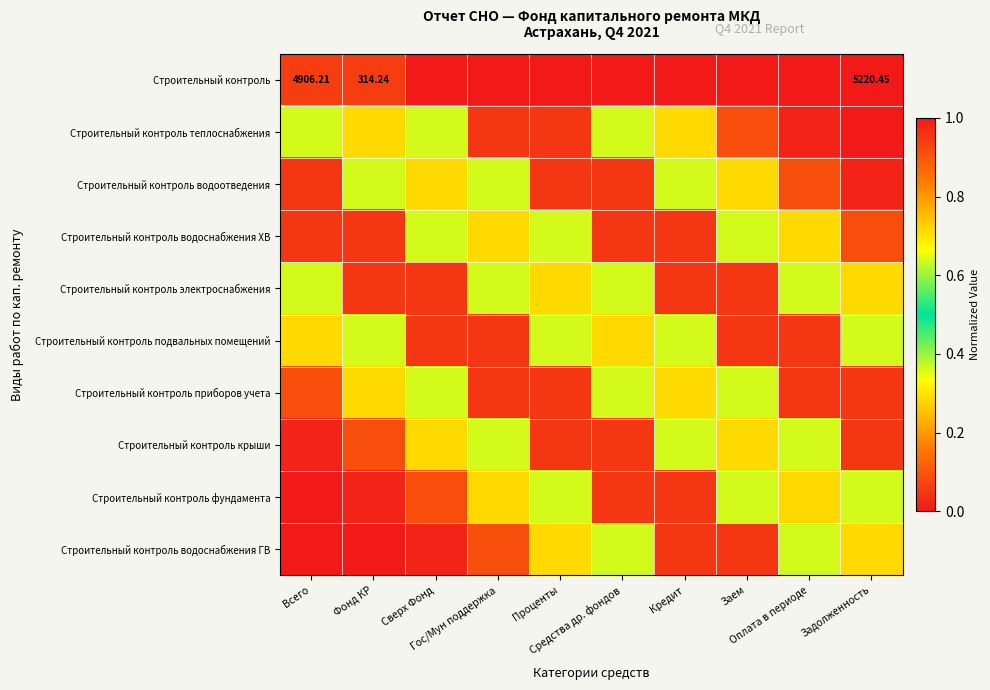

Which label corresponds to the largest value in the chart?

Задолженность